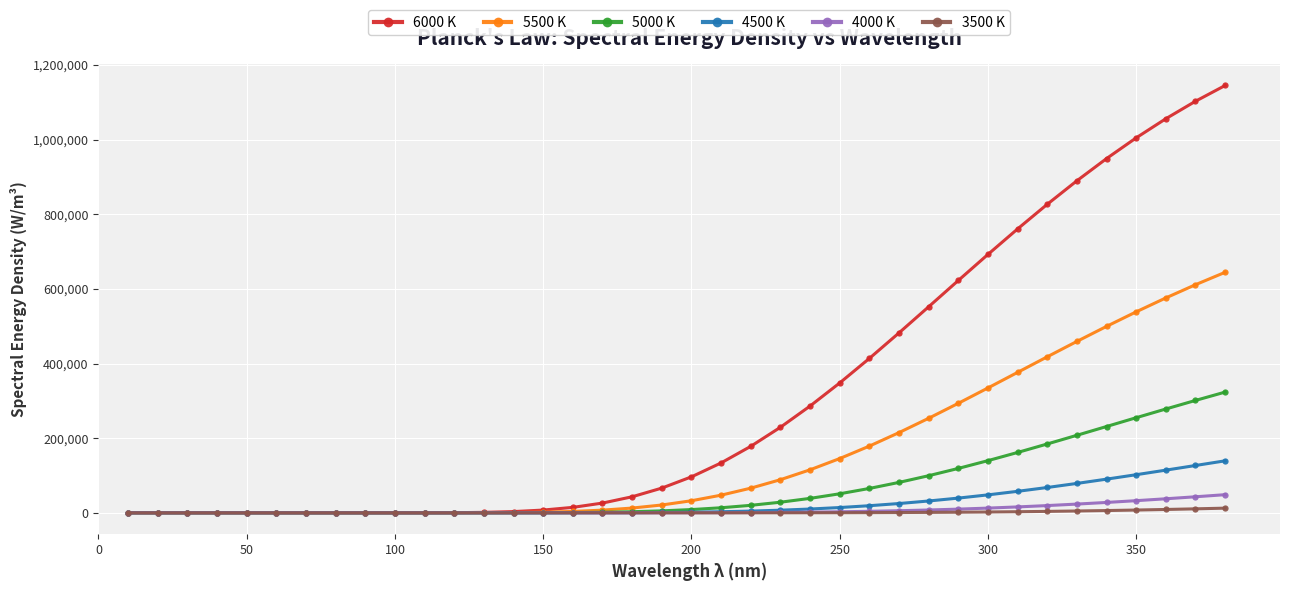

How many values in the 6000 K series exceed 96412?

19